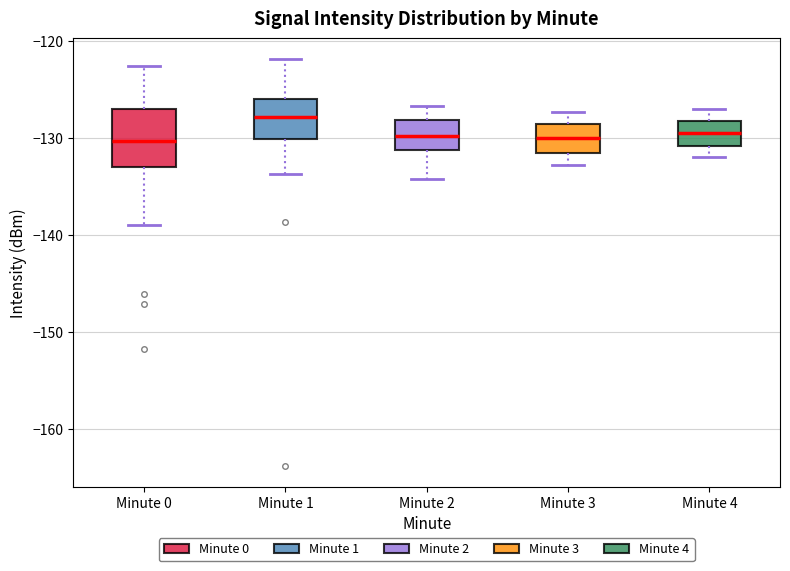

Which box is the tallest, from its lower edge to its upper edge?

Minute 0